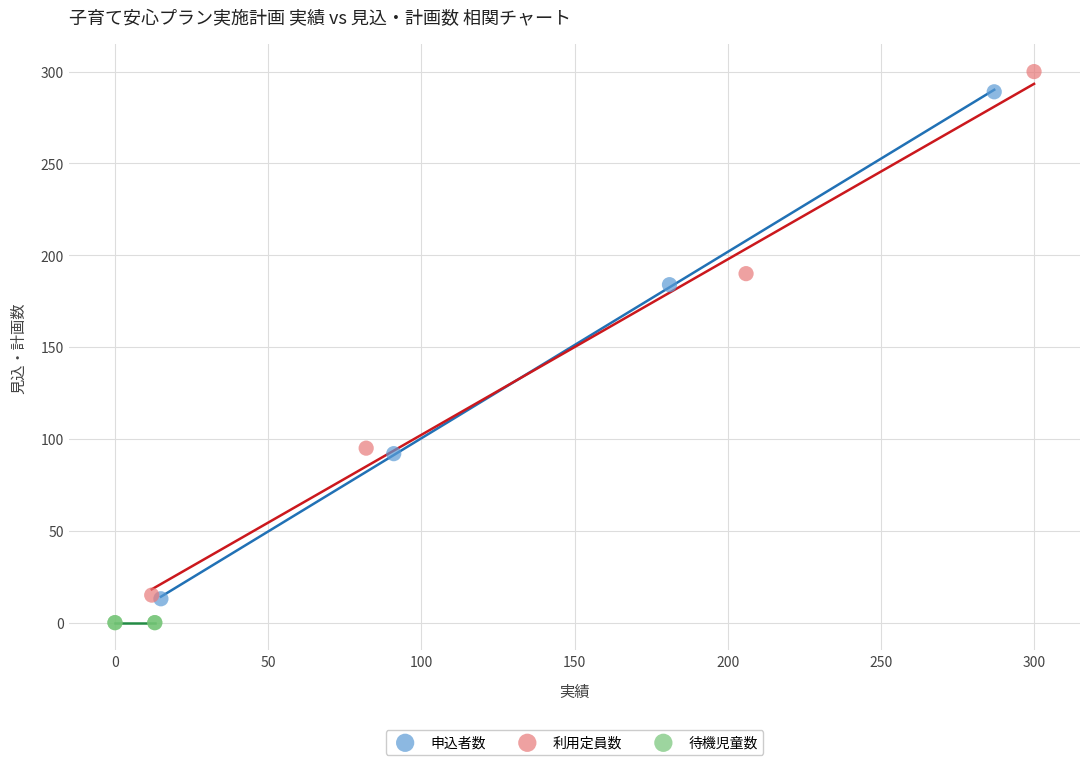

What are all the series names shown in the legend?

申込者数, 利用定員数, 待機児童数